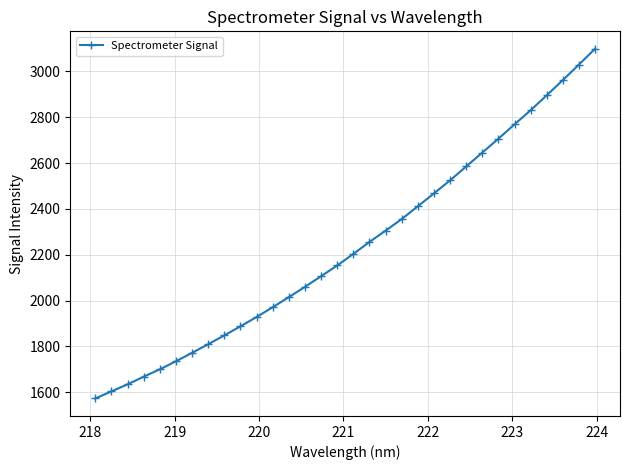

What is the minimum value shown in the chart?

1573.2